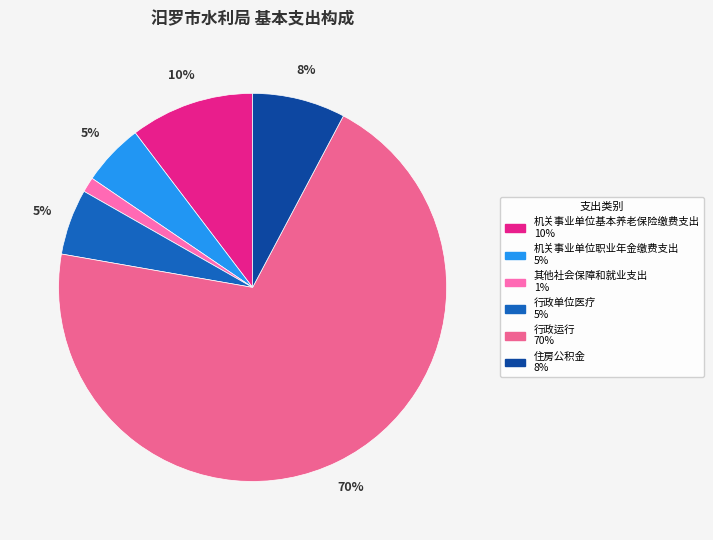

Does any single category account for the majority?

Yes